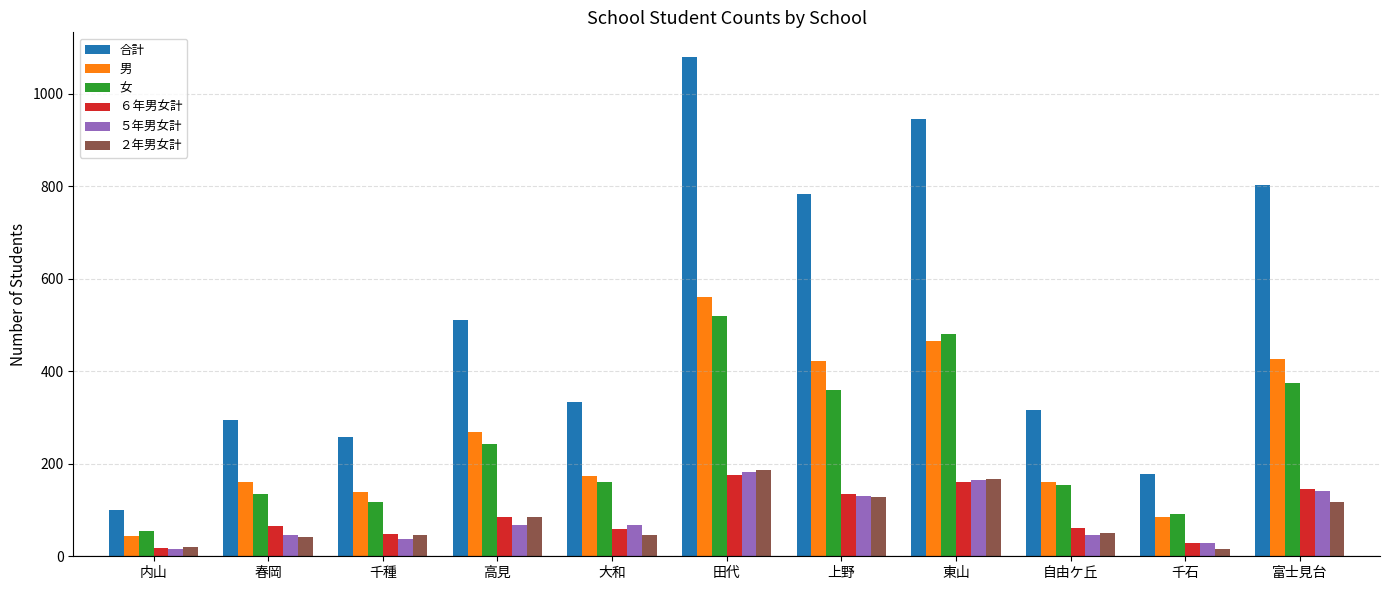

The ６年男女計 series shows 179 at 上野. True or false?

False